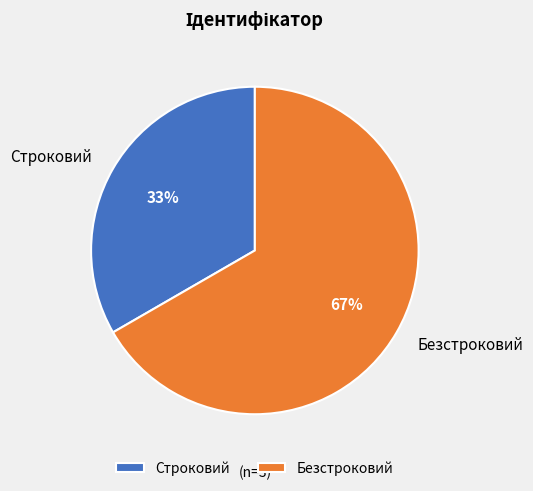

To the nearest percent, what is the average slice percentage?

50%